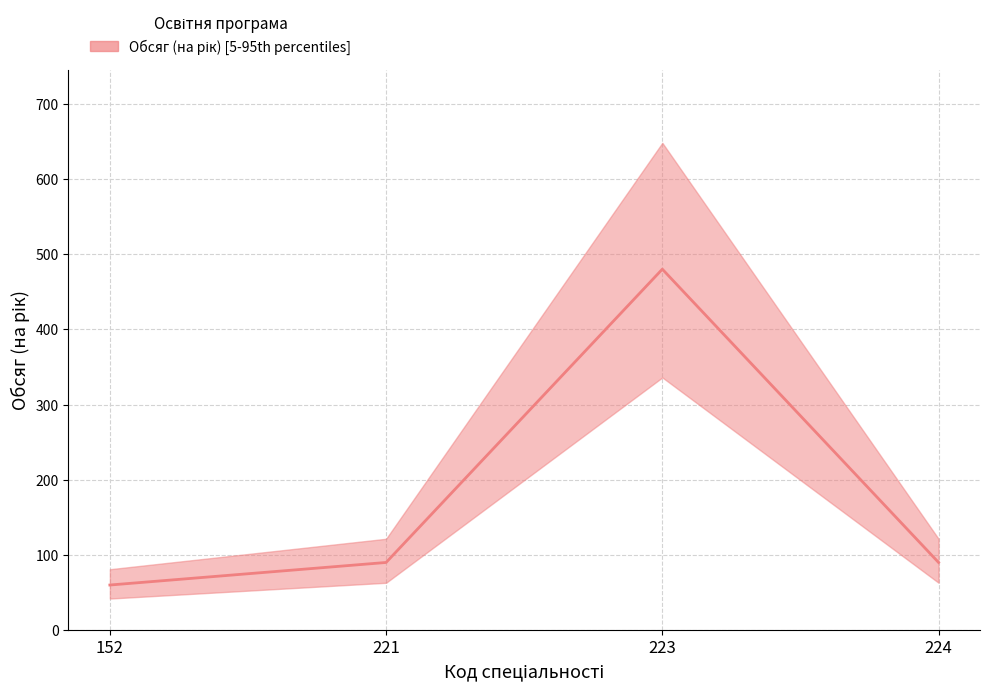

Reading left to right, what are all the values shown in this chart?

152=60	221=90	223=480	224=90